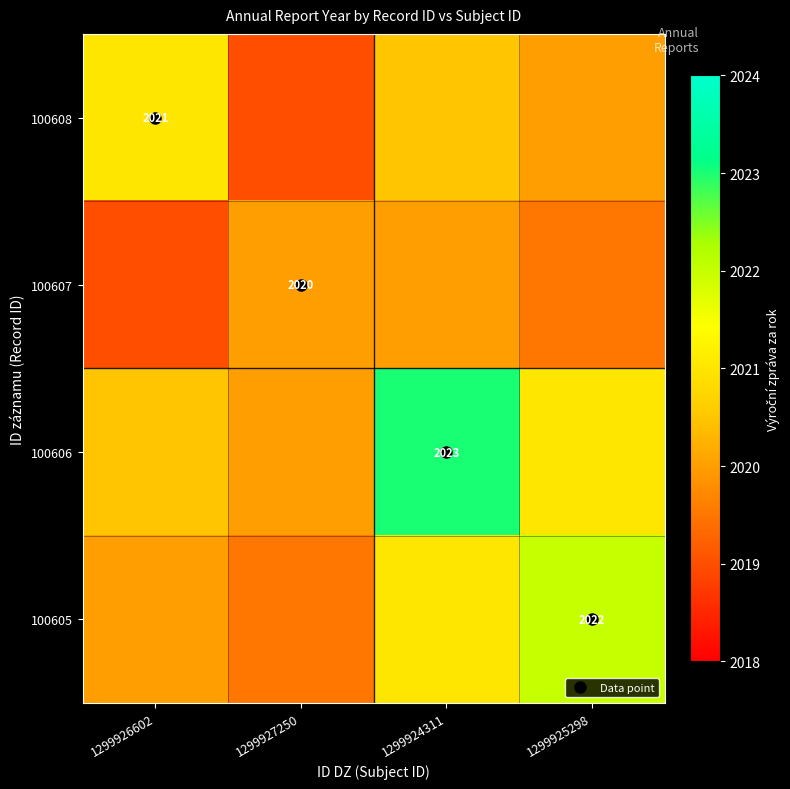

What is the difference between the 100607 values at 1299926602 and 1299925298?

0.5